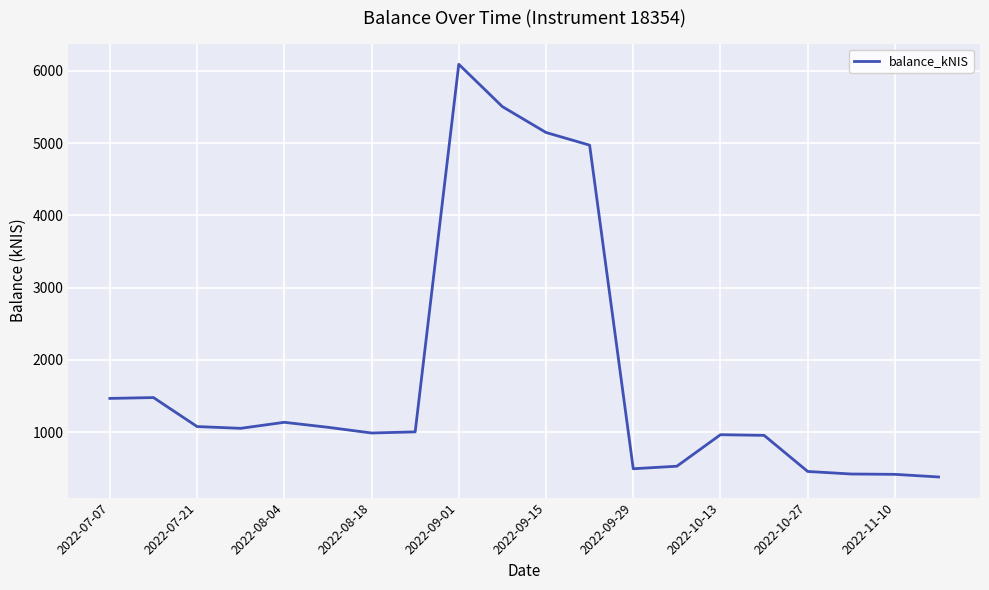

What is the difference between the maximum and minimum values?

5710.8